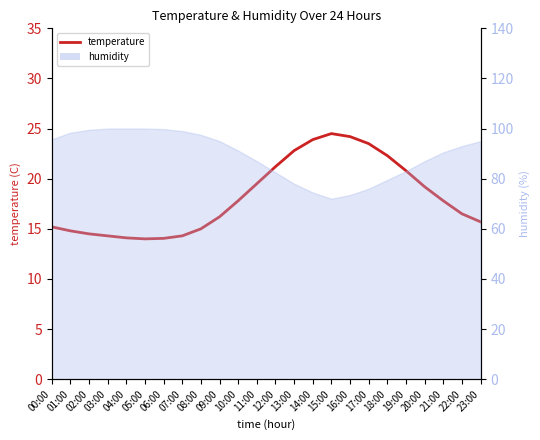

What value does the data have at 13:00?

22.8